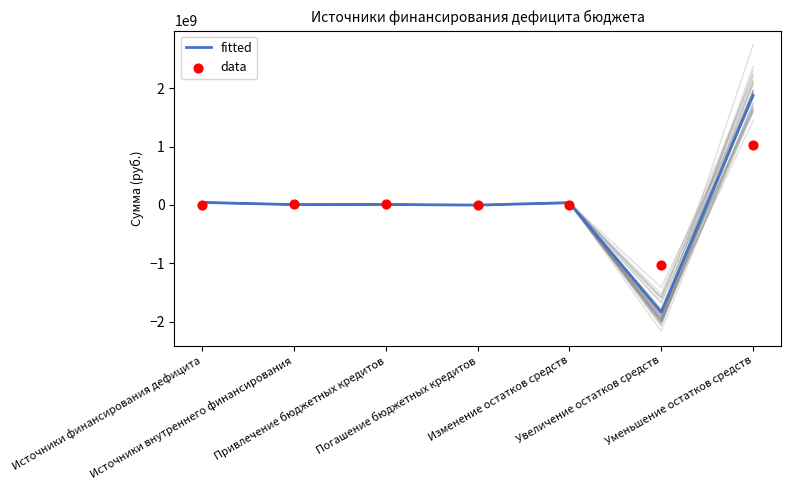

Which series contains the lowest Y value?

fitted